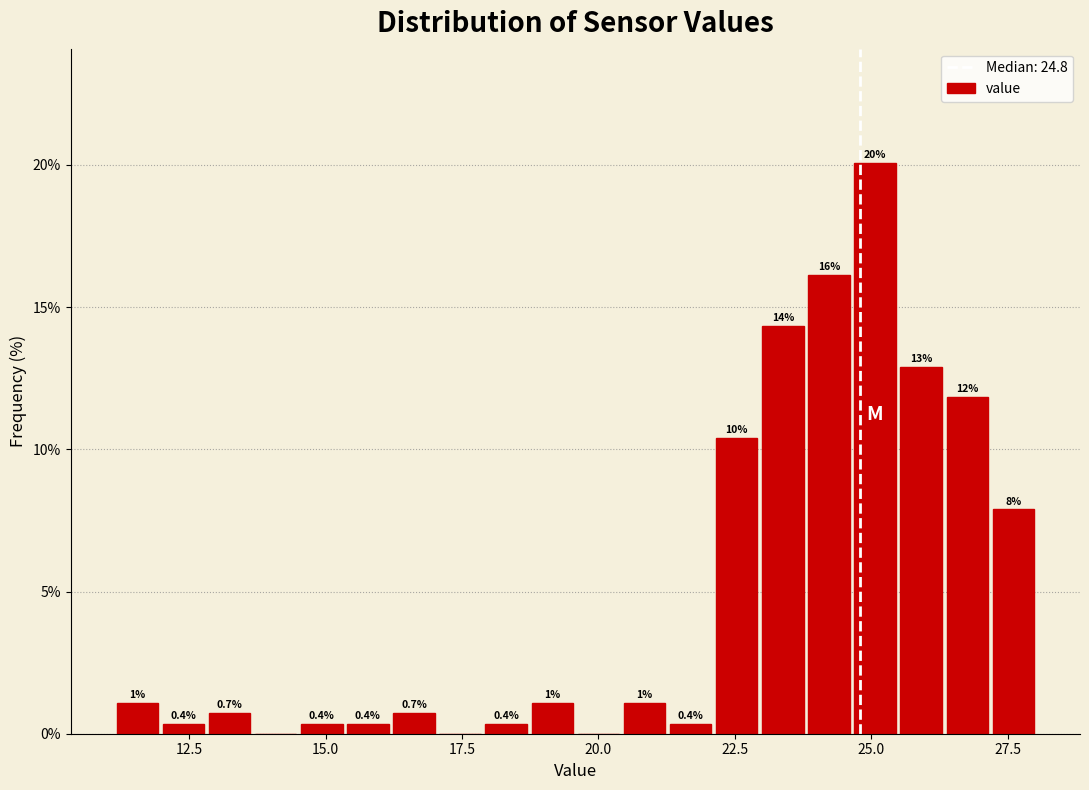

Around what value on the x-axis is the tallest bar? Give the approximate position of its centre, as read against the axis.

25.0